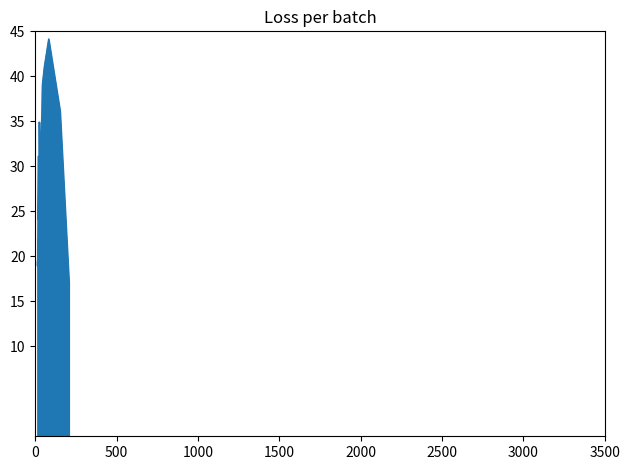

How many data points are less than 29?

16